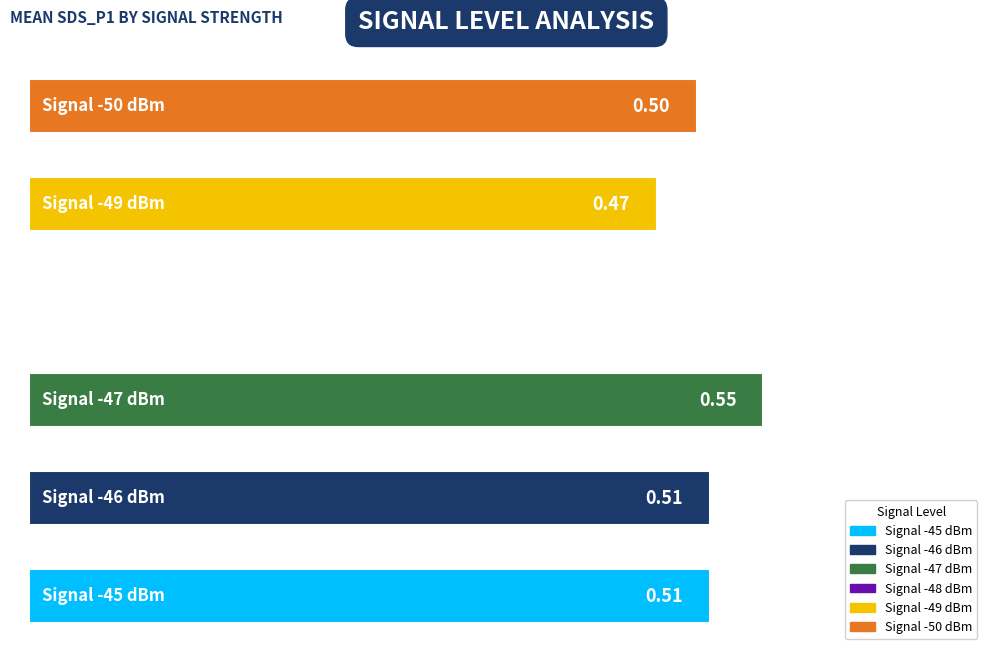

What is the average value?

0.4